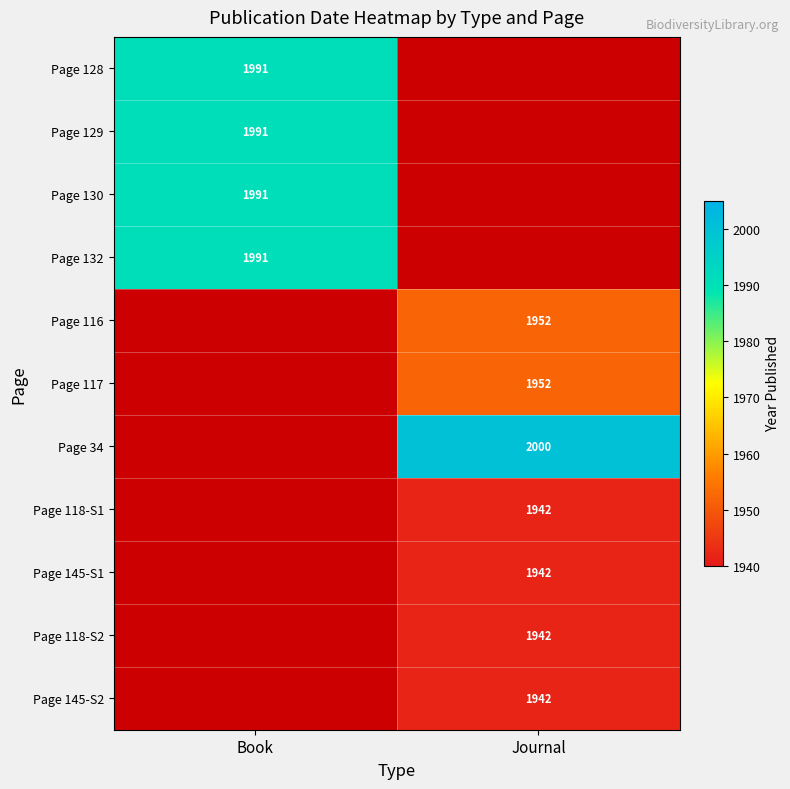

The Page 145-S2 series shows 3063.4 at Journal. True or false?

False